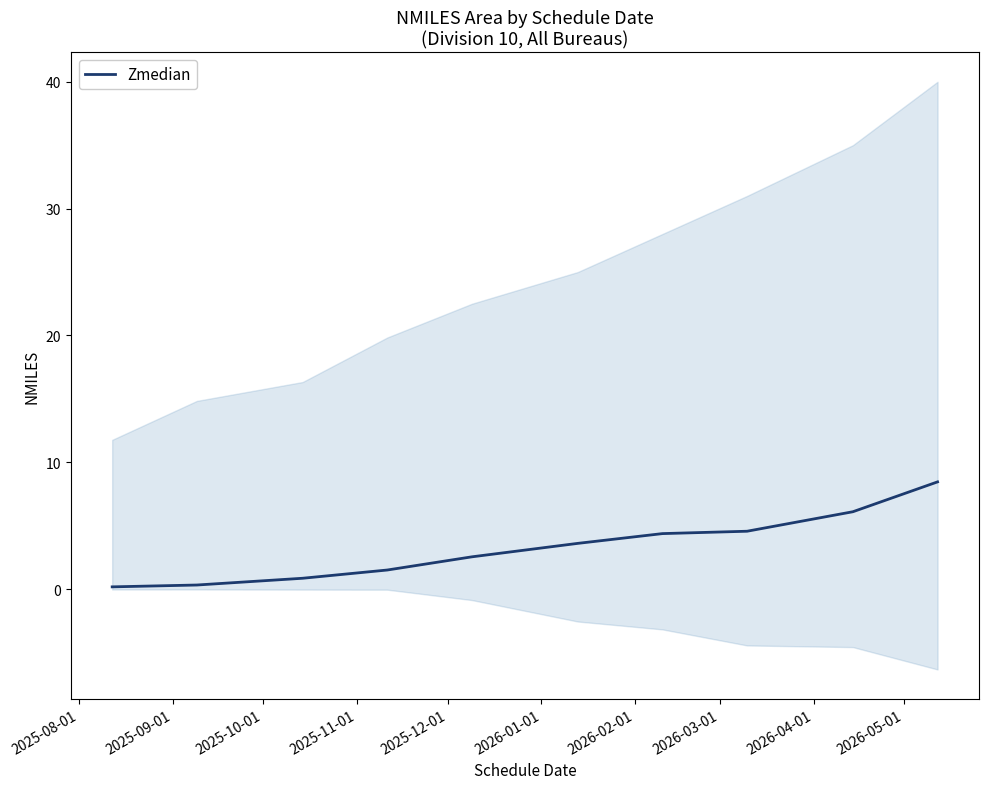

Read the value at 2026-05-01.

8.5